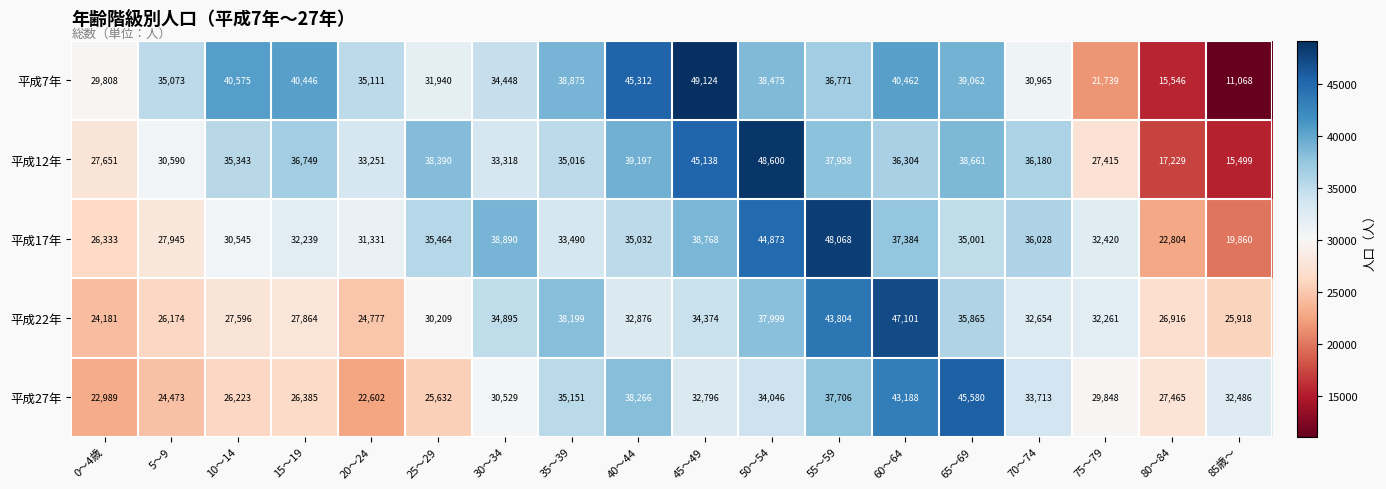

True or false: 平成22年 has a value of 36756 at 20～24.

False